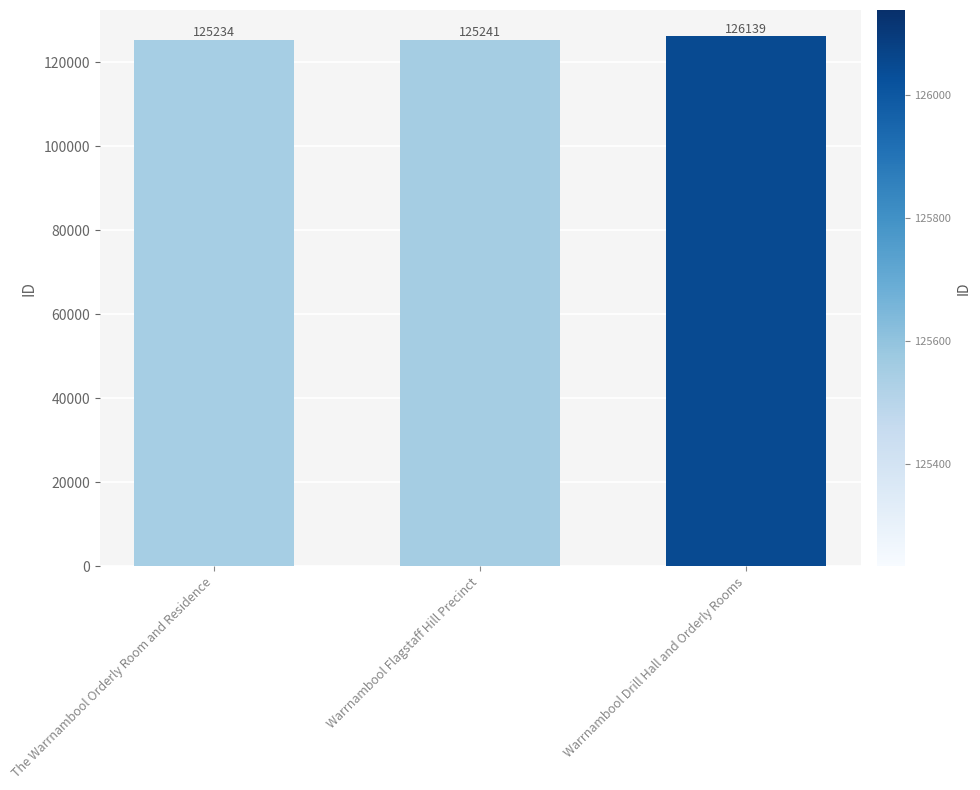

What is the sum of all values?

376614